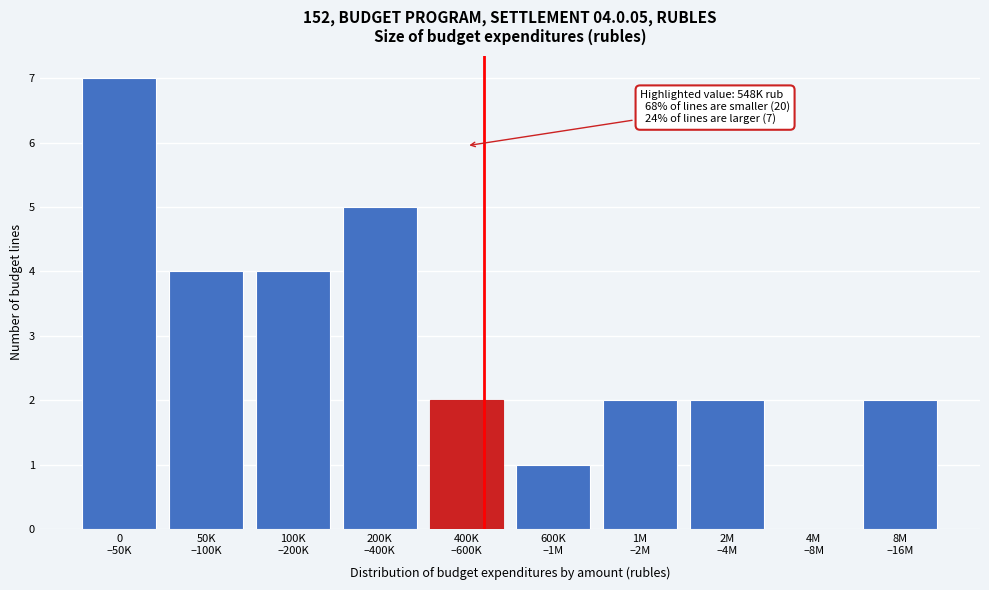

What is the sum of all values?

29